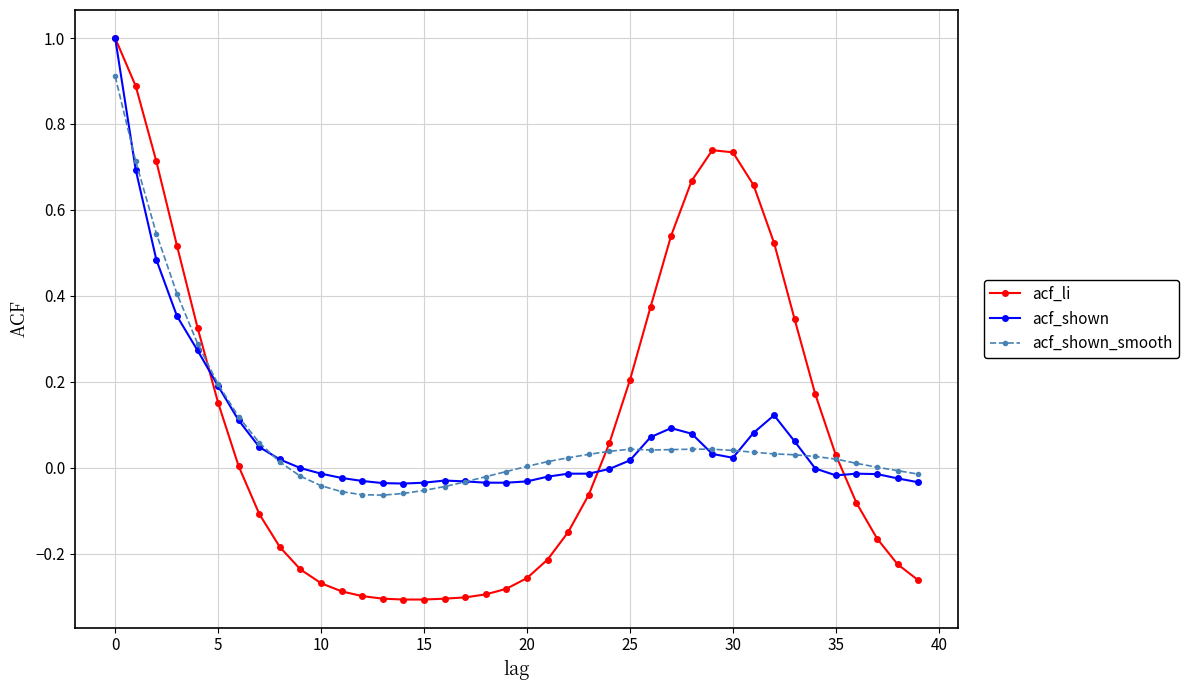

Which series has the widest spread of values?

acf_li